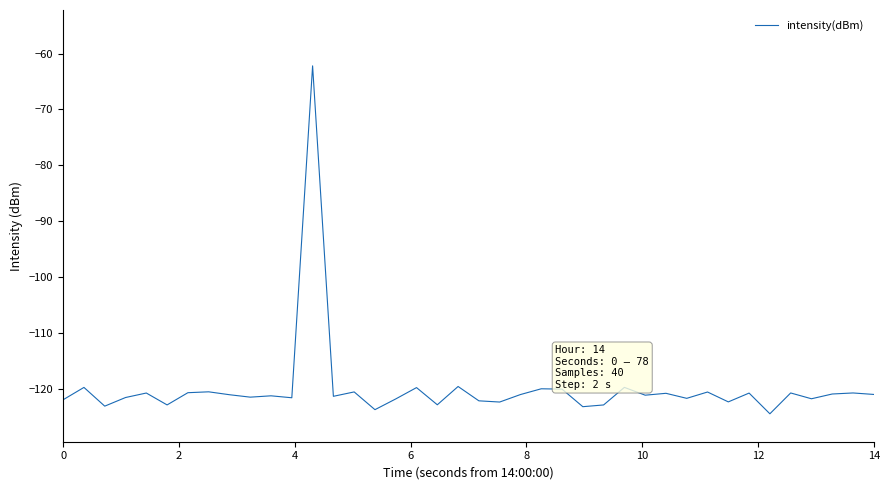

What is the difference between the maximum and minimum values?

62.3